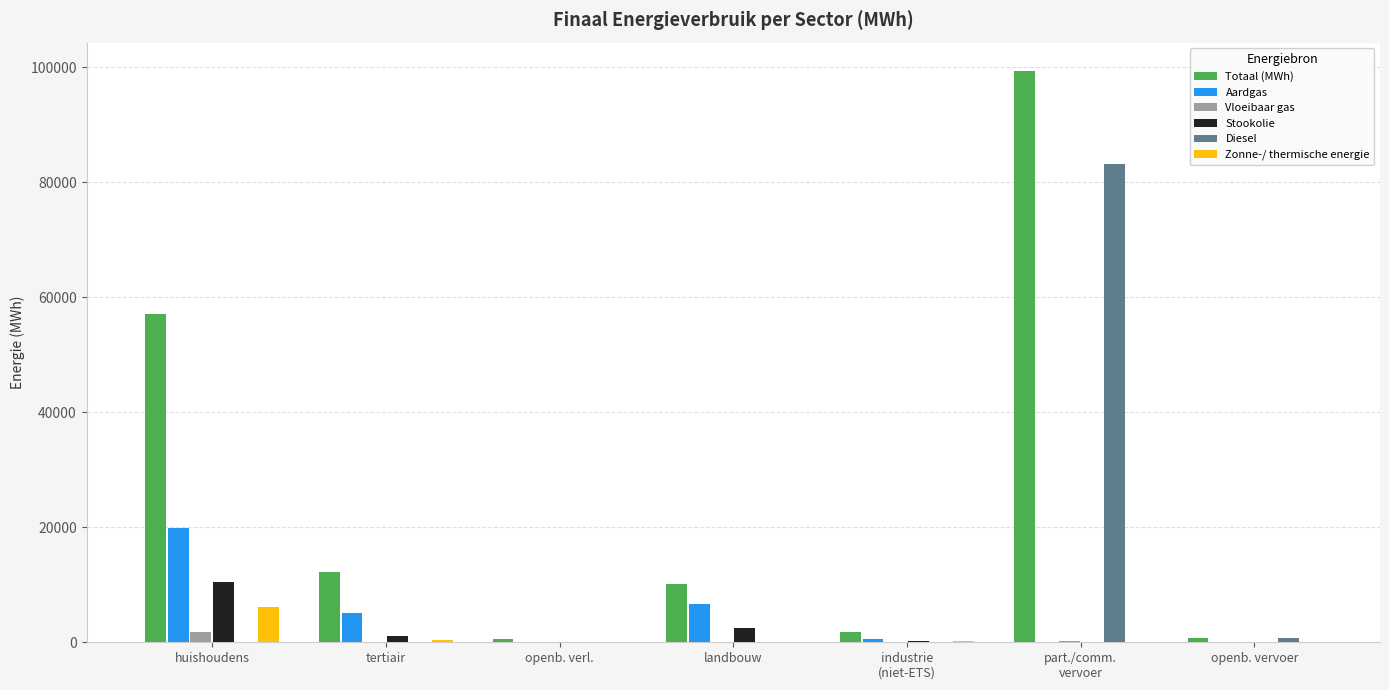

What value does the Totaal (MWh) series have at part./comm.
vervoer?

99285.2